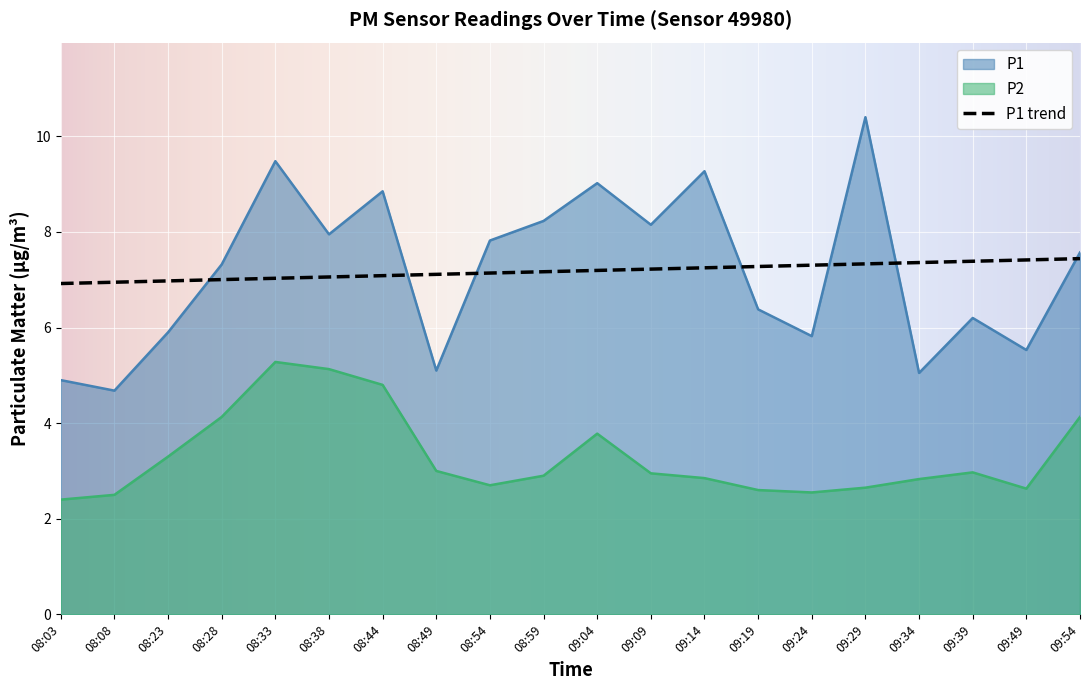

Is it true that P2 equals 3.0 at 08:49?

True